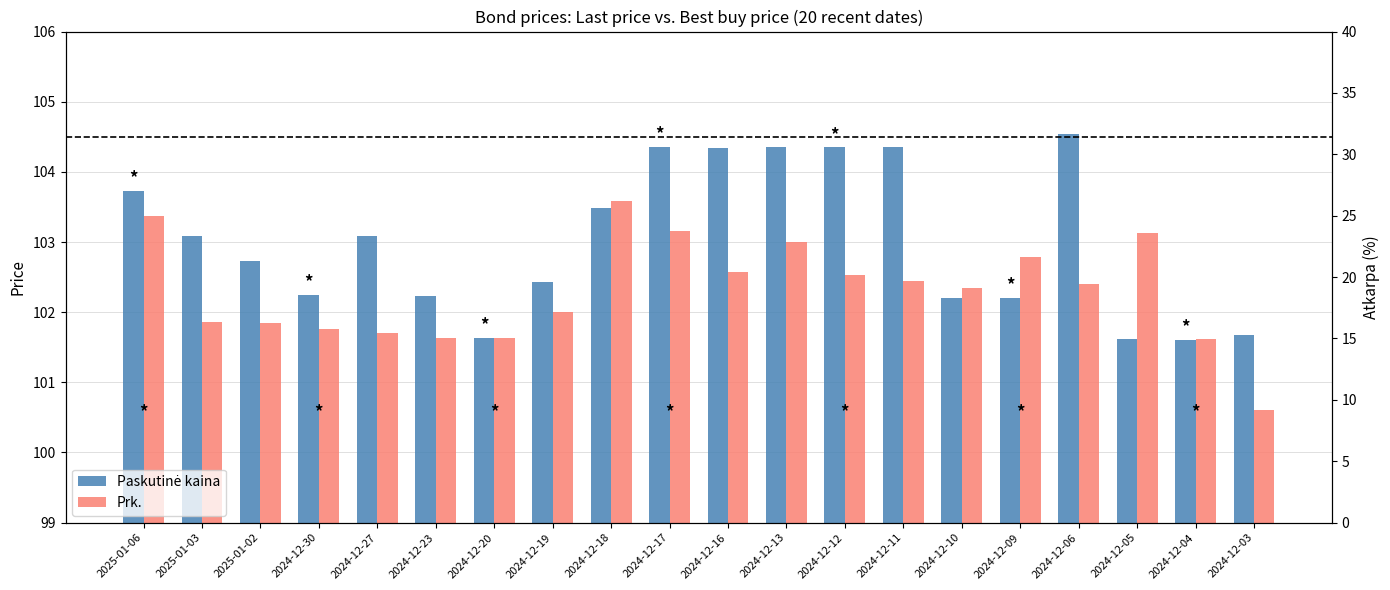

What is the difference between the highest and lowest values at 2024-12-10?

0.1